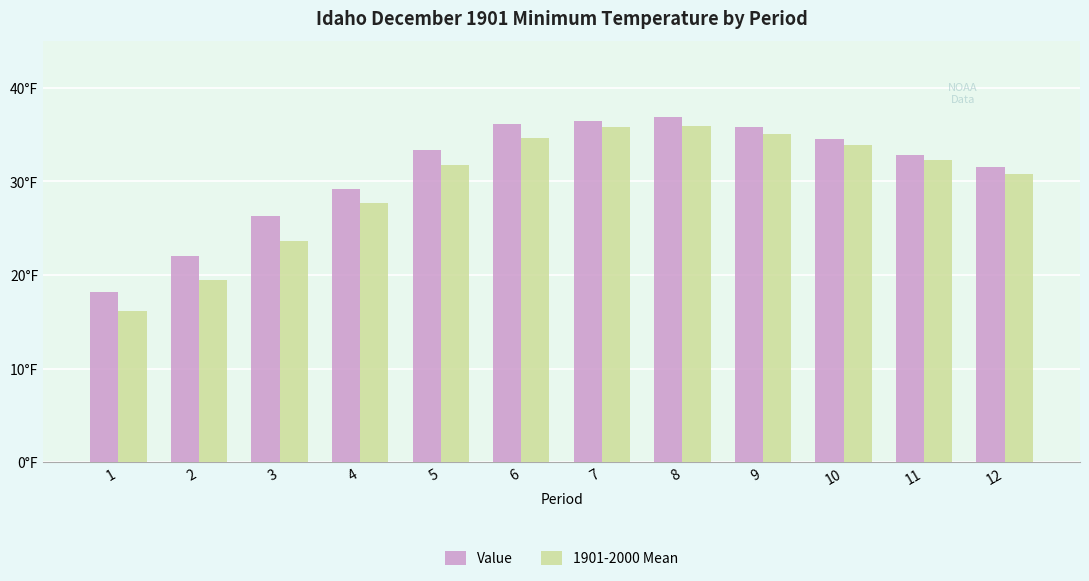

The value of Value at 5 is 33.4. True or false?

True